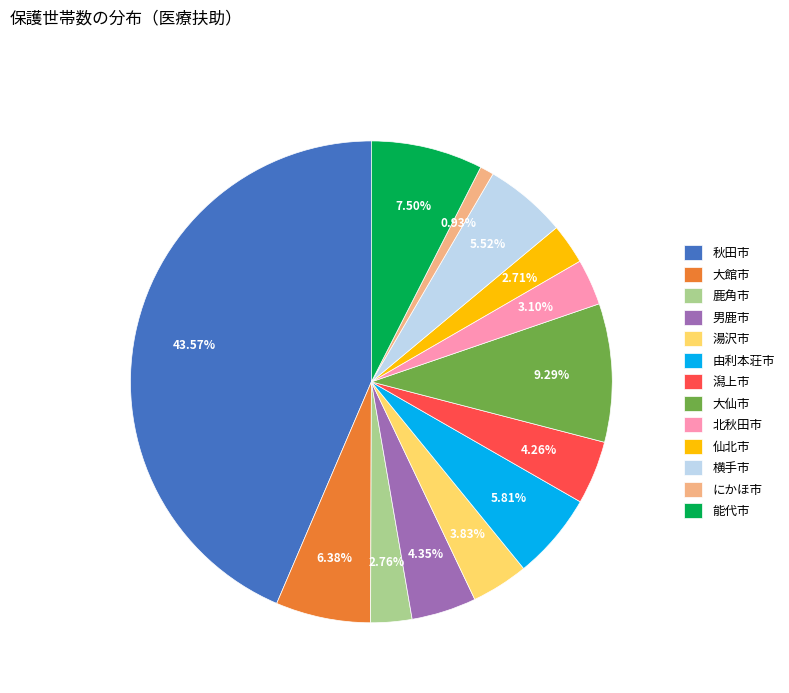

Does 潟上市 represent more than half of the total?

No